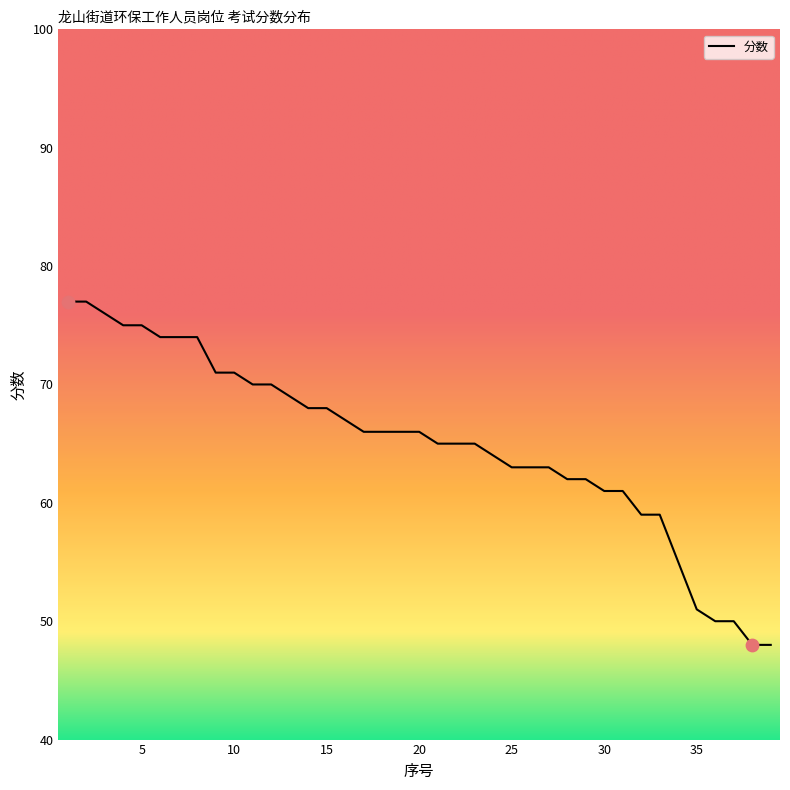

What is the maximum value shown in the chart?

77